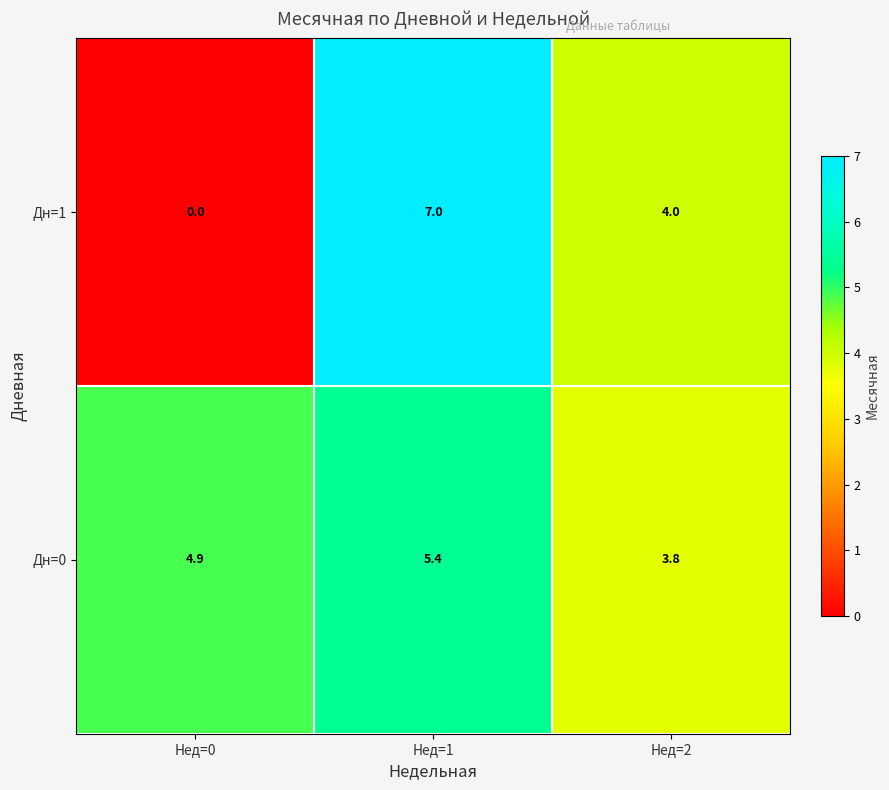

Where does the Дн=0 series first go above 4?

Нед=0